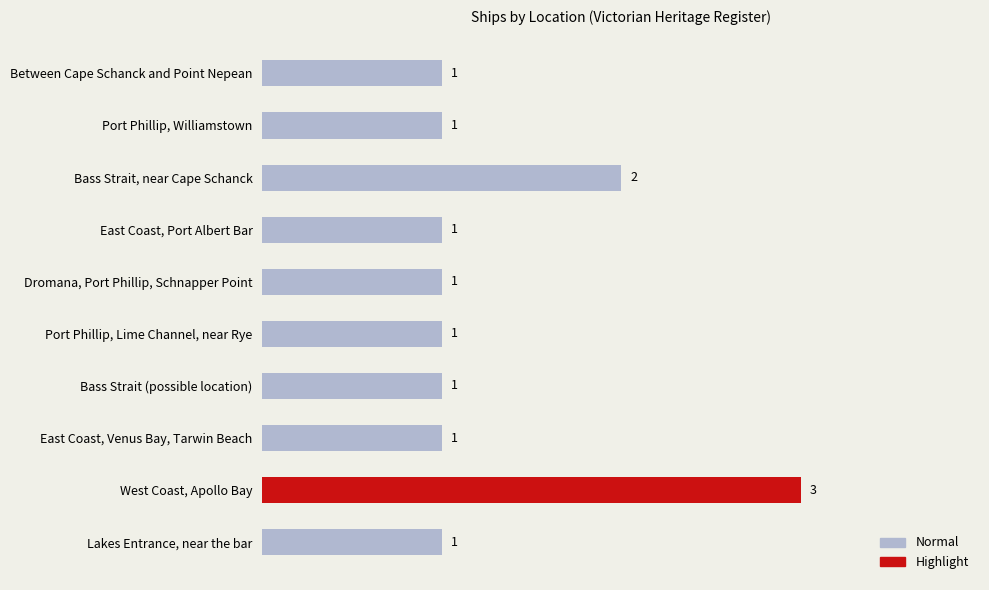

What is the minimum value shown in the chart?

1